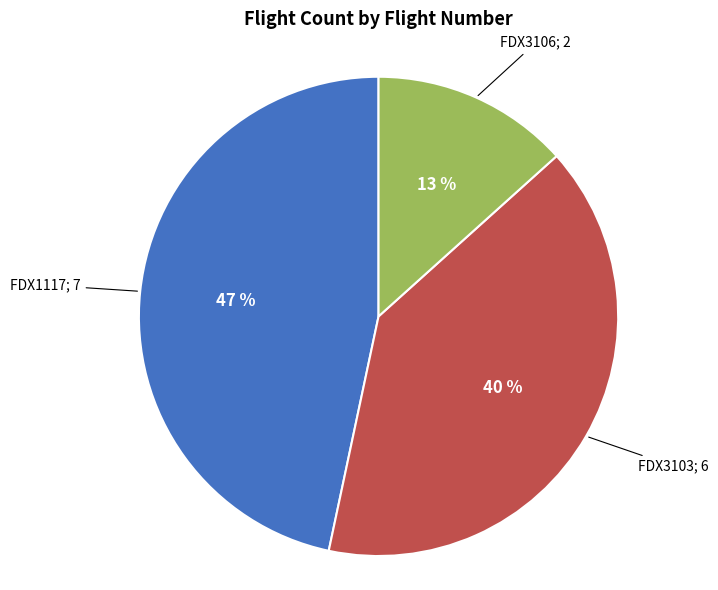

To the nearest percent, what is the average slice percentage?

33%